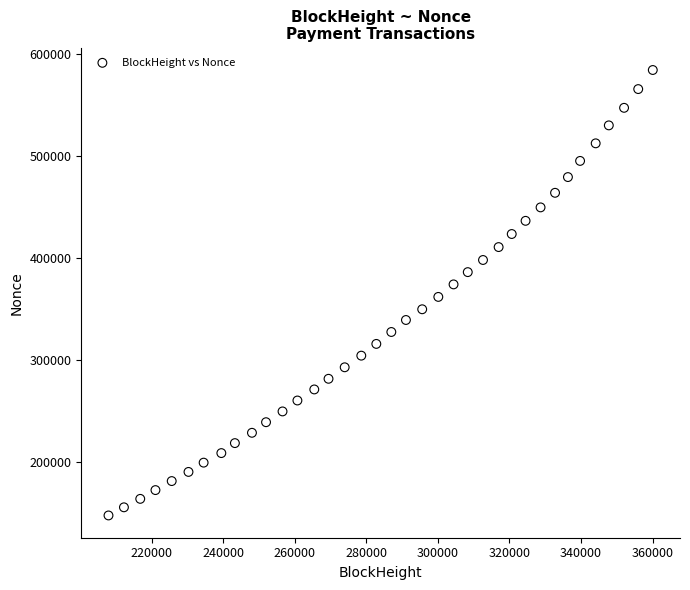

What is the range of Y values (max minus min)?

437281